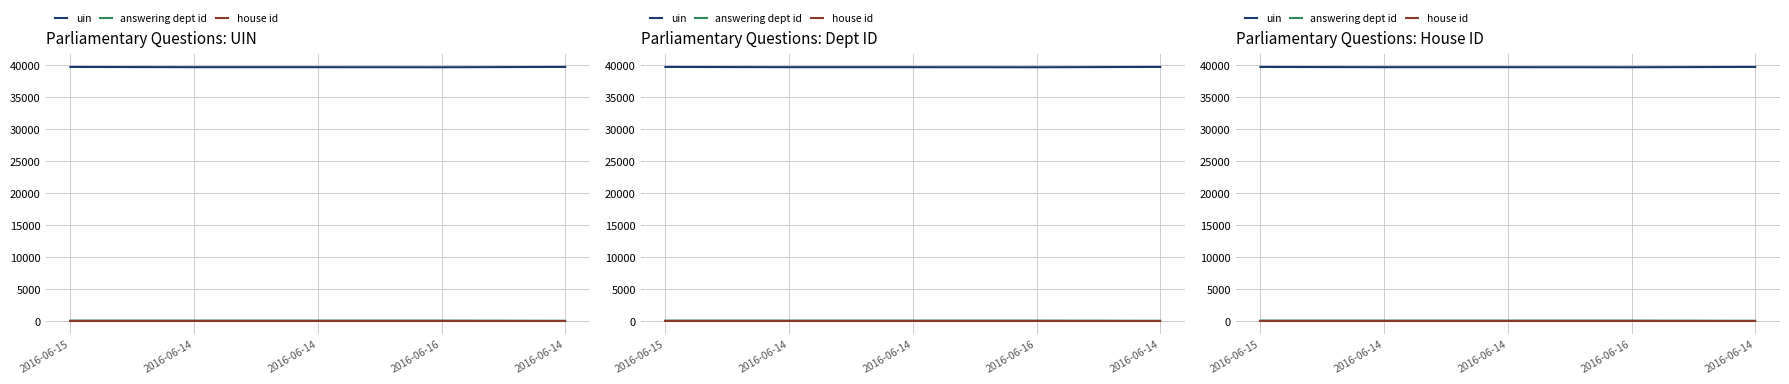

How many lines are shown in the chart?

3